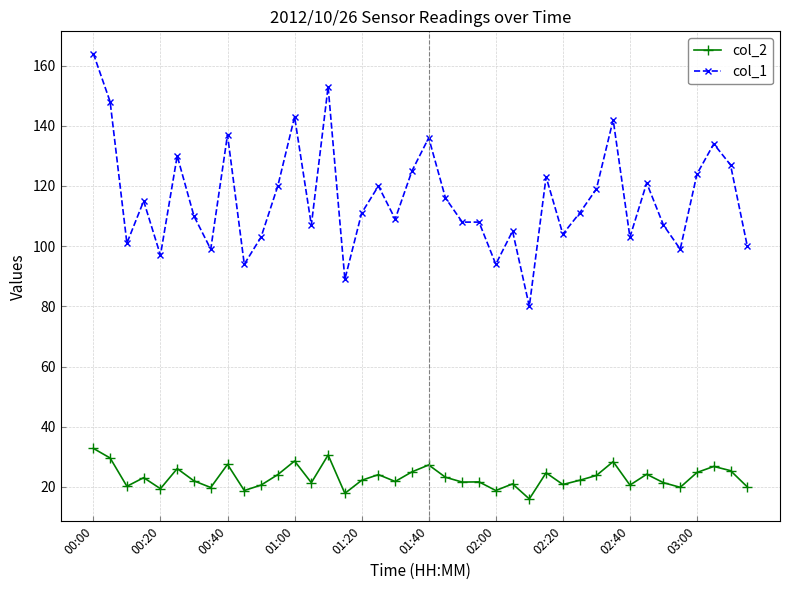

True or false: col_2 and col_1 intersect in this chart.

False